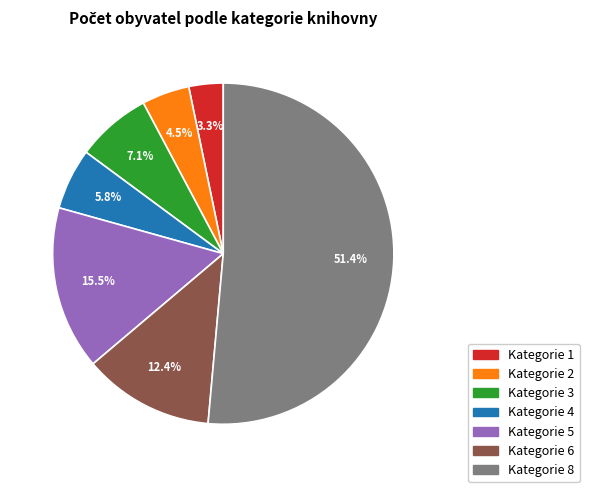

To the nearest percent, what is the difference between the Kategorie 5 and Kategorie 6 slice percentages?

3%